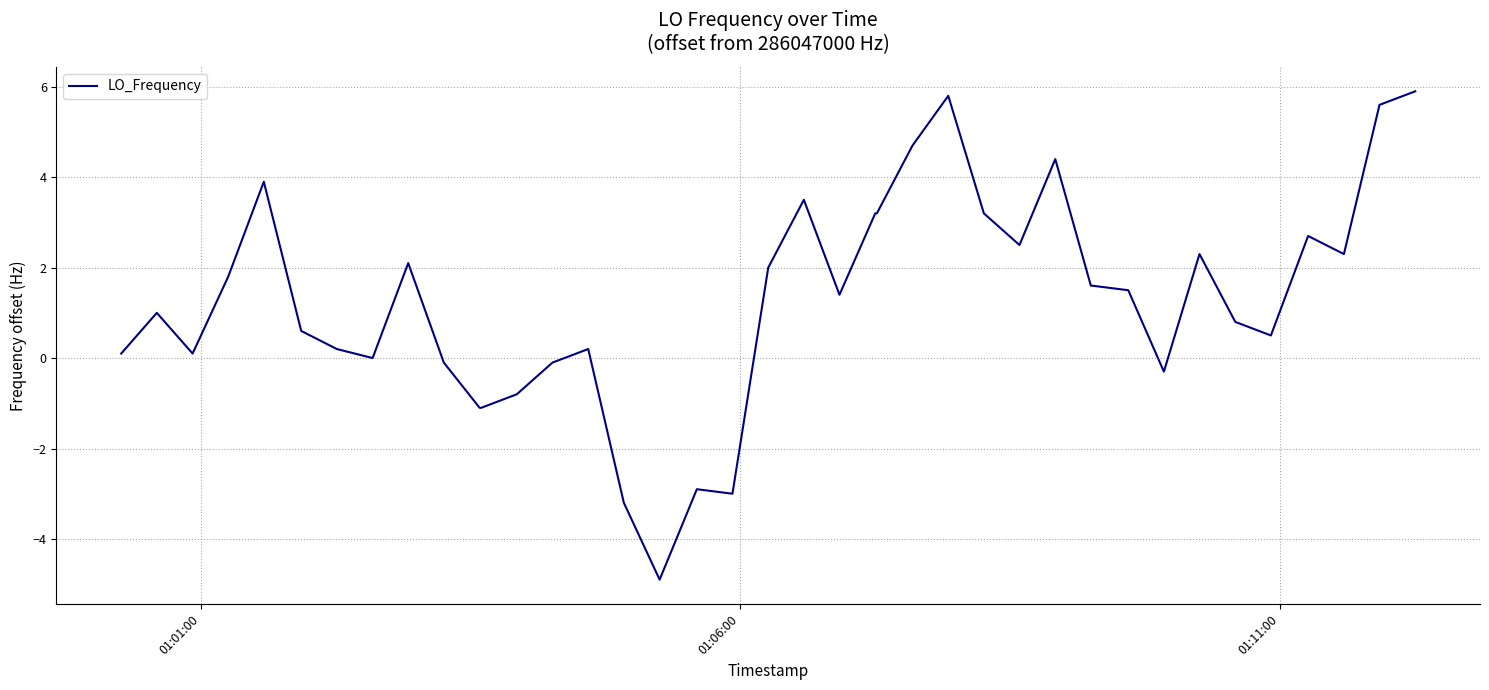

What is the difference between the maximum and minimum values?

10.8